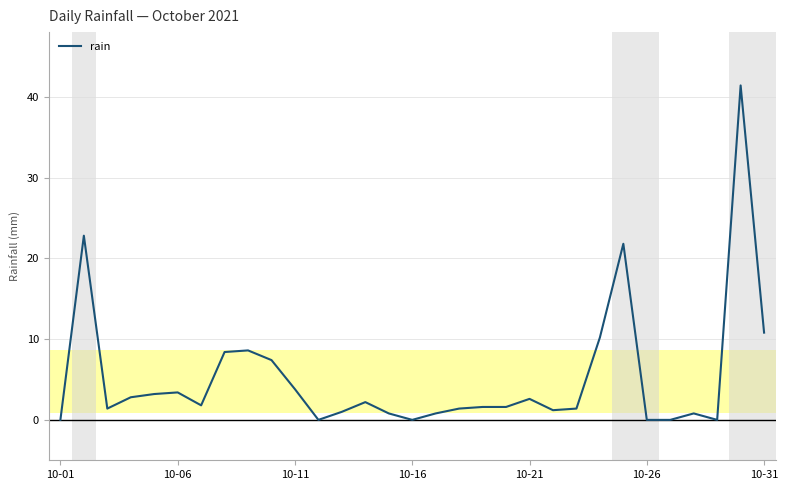

What is the difference between the maximum and minimum values?

41.4